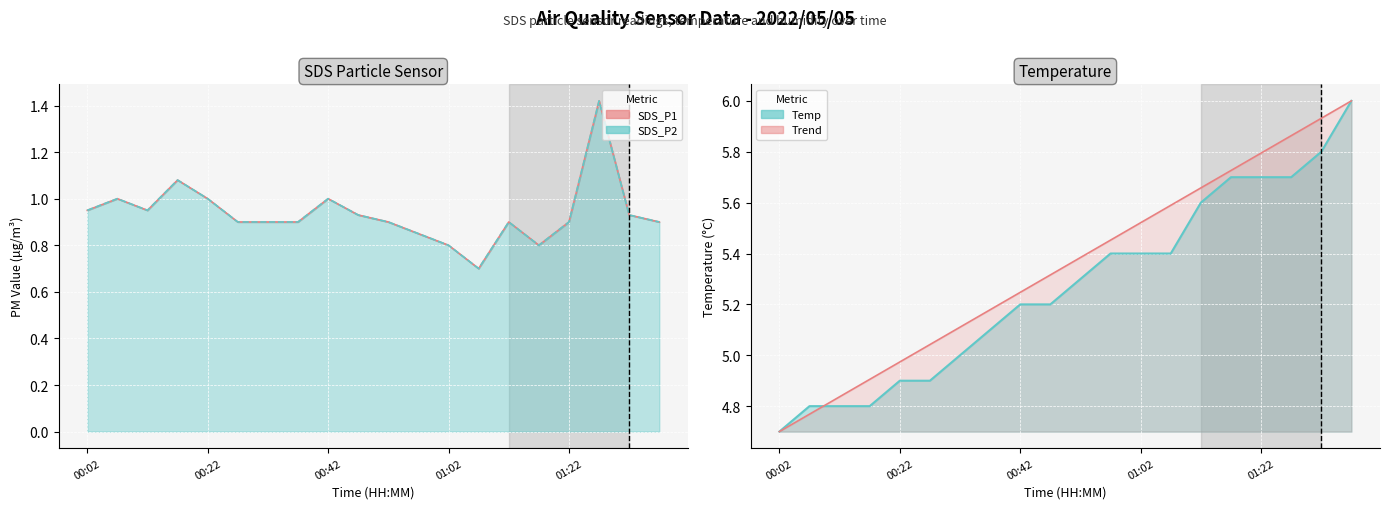

Count the number of data series in this chart.

4